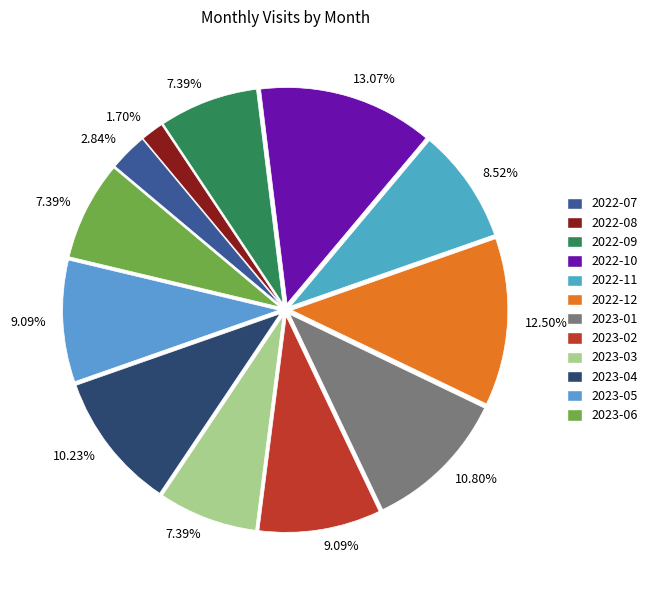

Count the number of slices in the pie.

12